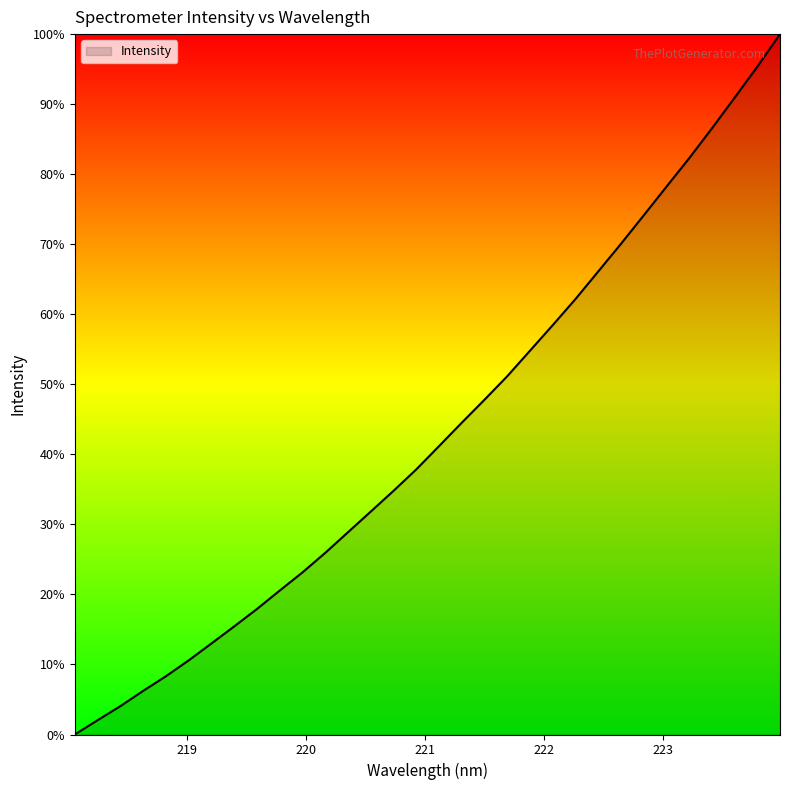

Where does the data first go above 2916?

221.1174